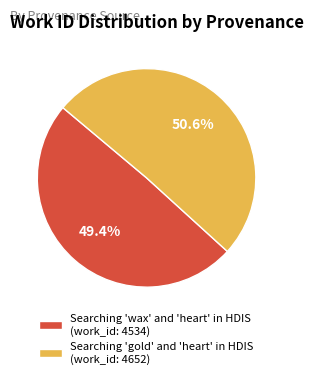

Count the number of slices in the pie.

2